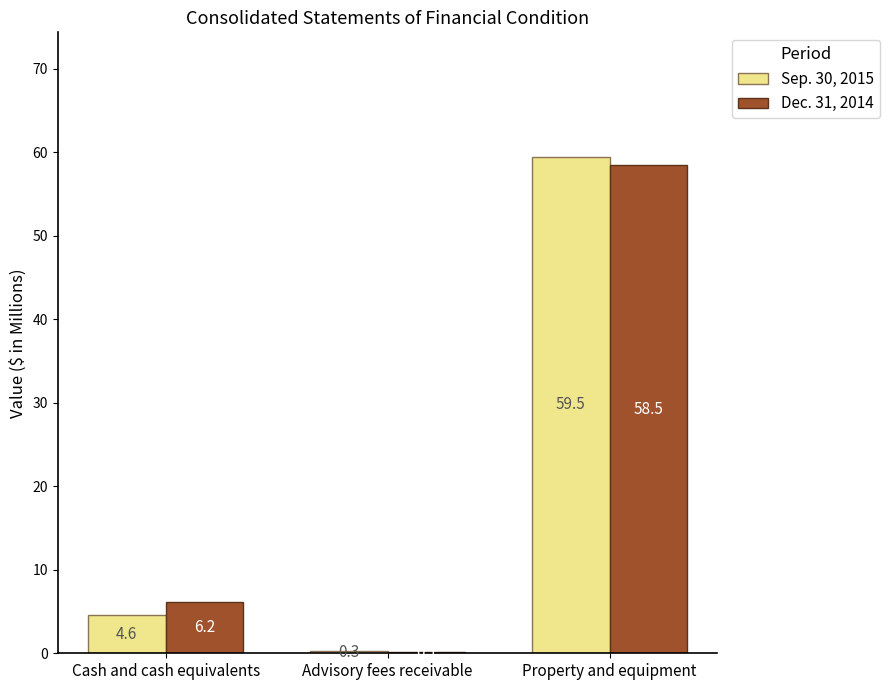

What is the total value across all series at Cash and cash equivalents?

10.8